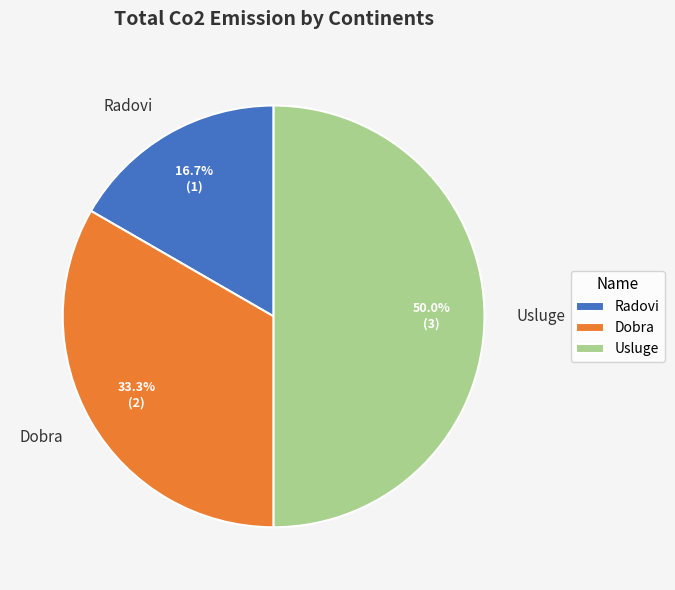

To the nearest percent, what is the difference between the Usluge and Dobra slice percentages?

17%